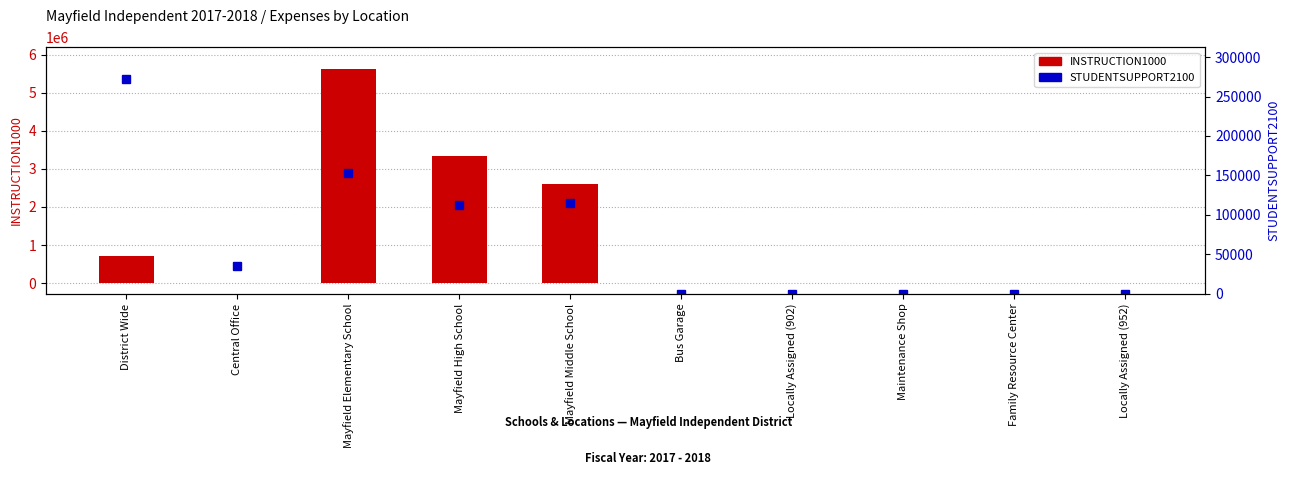

Does the chart contain any negative values?

Yes